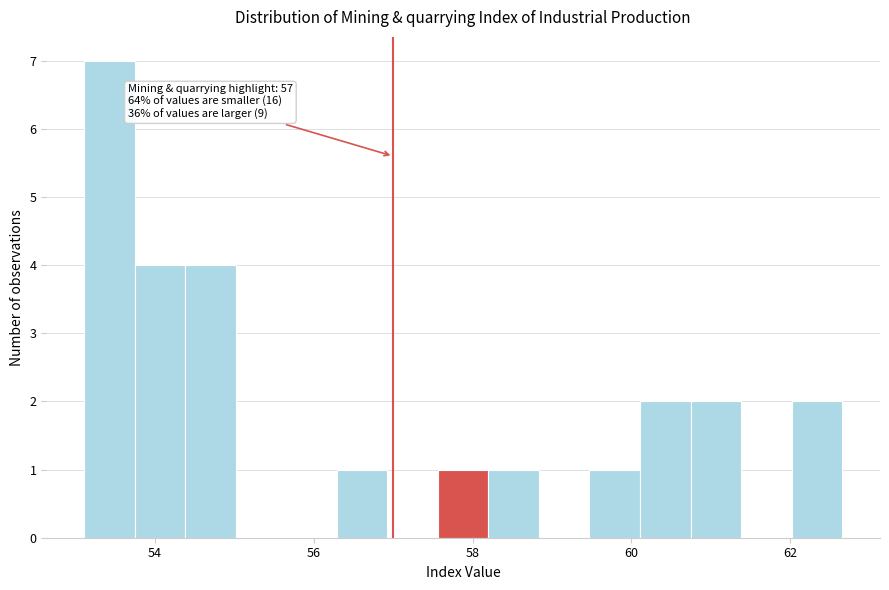

Read against the x-axis, roughly where is the centre of the tallest bar?

53.4